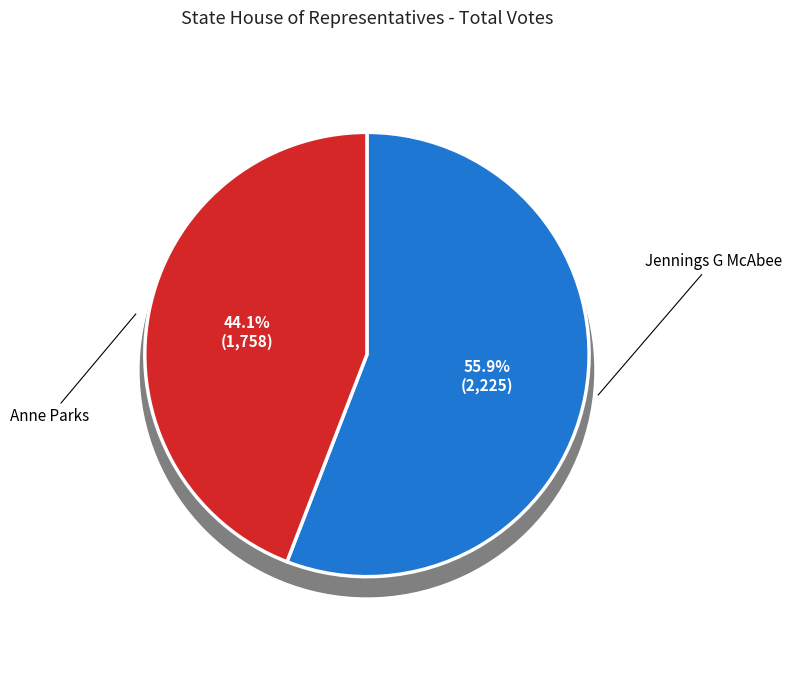

Is it true that Anne Parks is 39% of the pie?

False